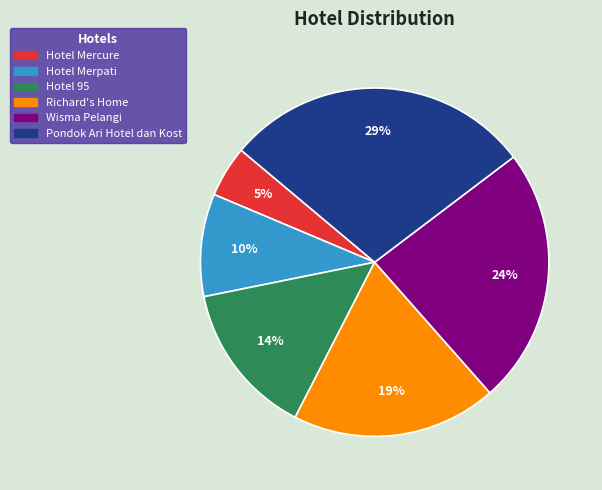

How many segments does this pie chart have?

6